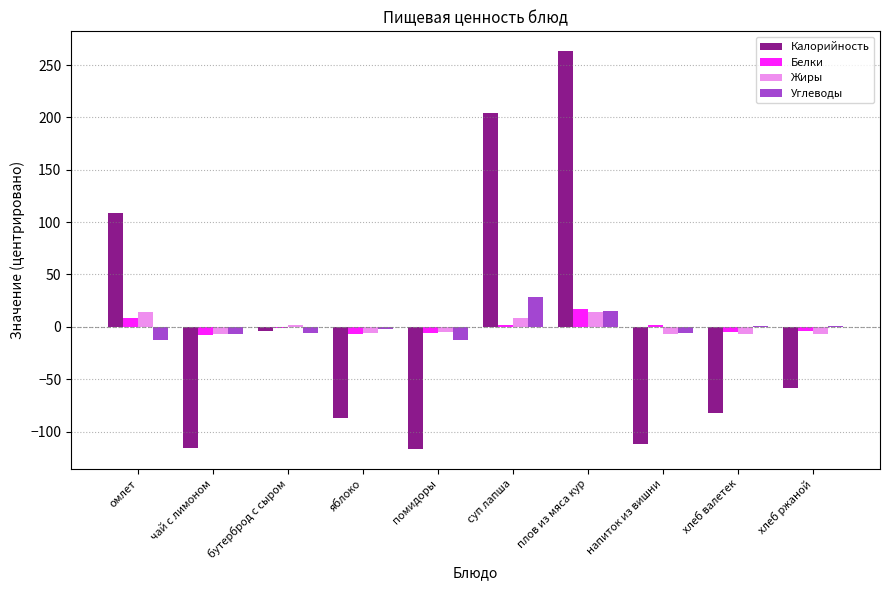

Which series changed the most between помидоры and суп лапша?

Калорийность